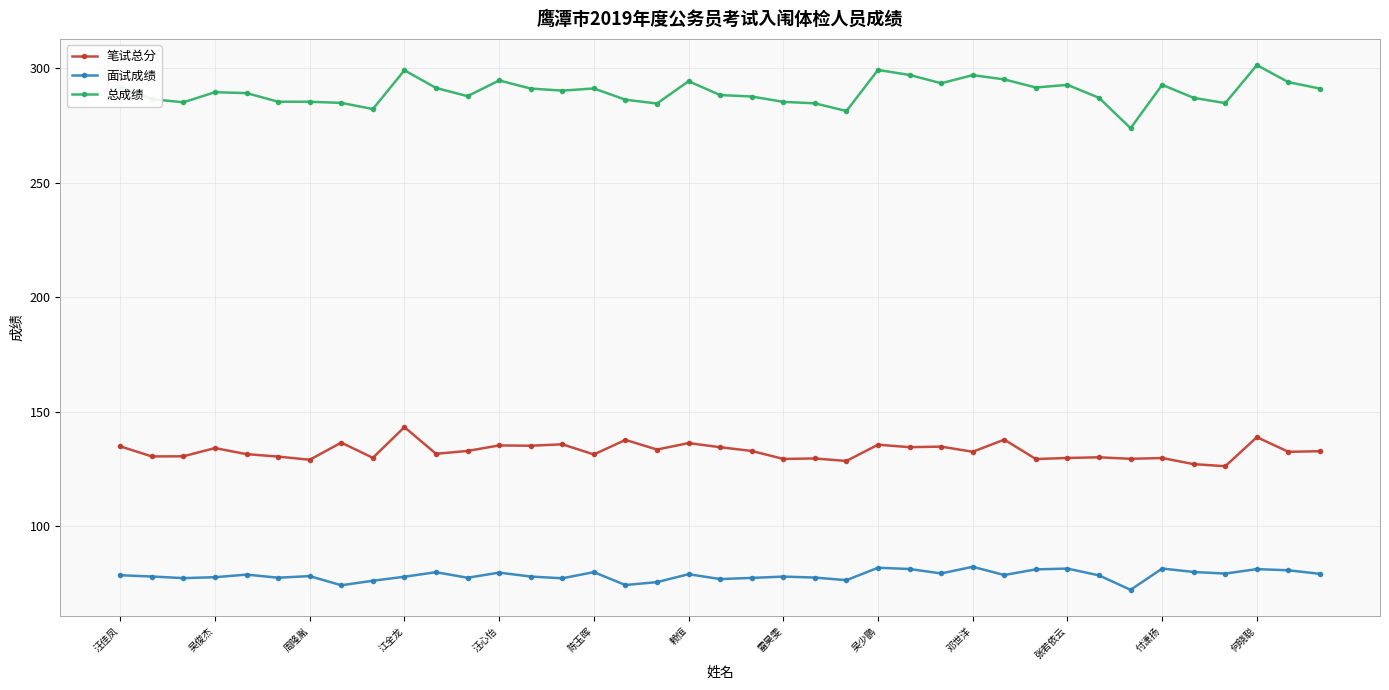

True or false: 面试成绩 and 总成绩 cross at least once.

False